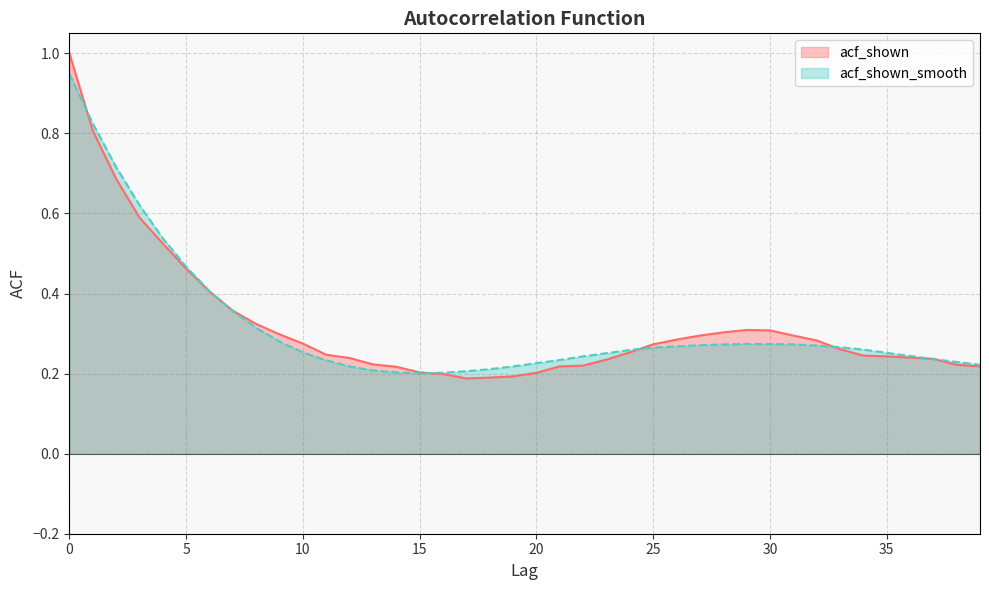

The acf_shown_smooth series shows 1.0 at 2. True or false?

False